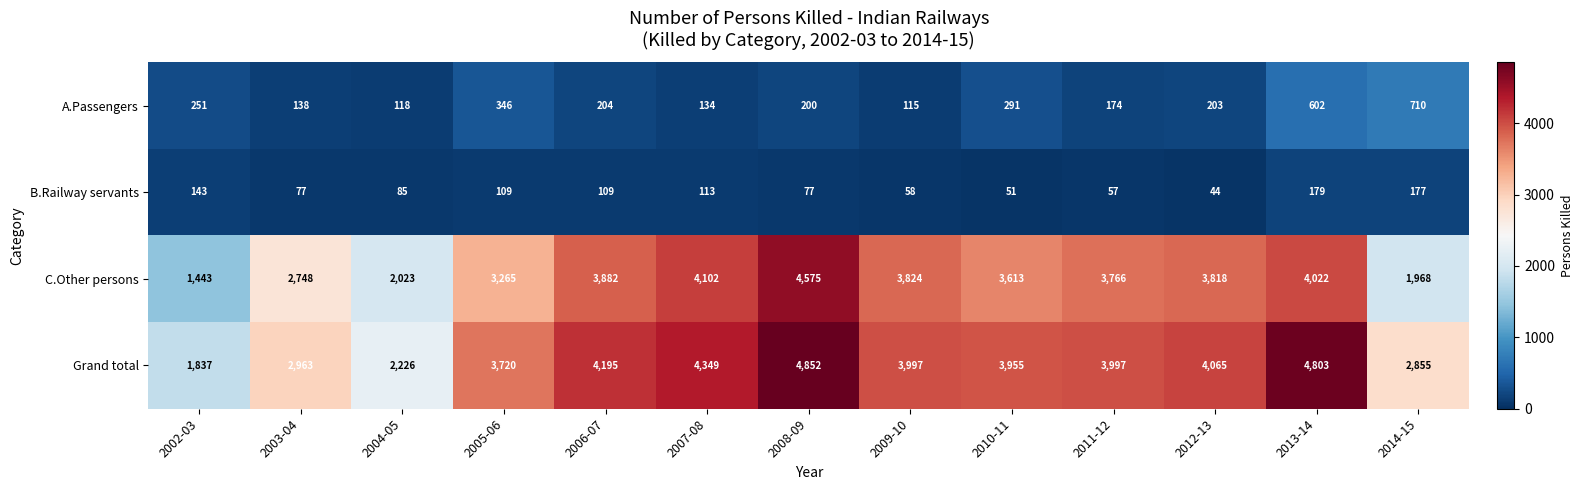

Is it true that C.Other persons equals 2748 at 2003-04?

True